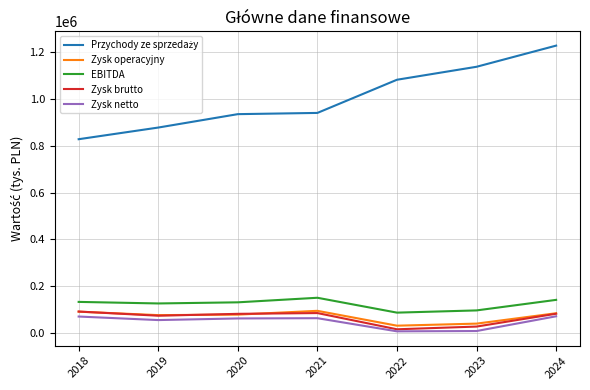

The value of EBITDA at 2021 is 150573. True or false?

True